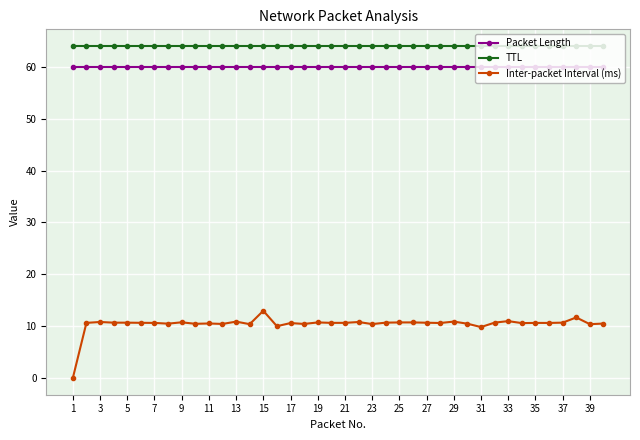

What is the highest value of the Packet Length series?

60.0